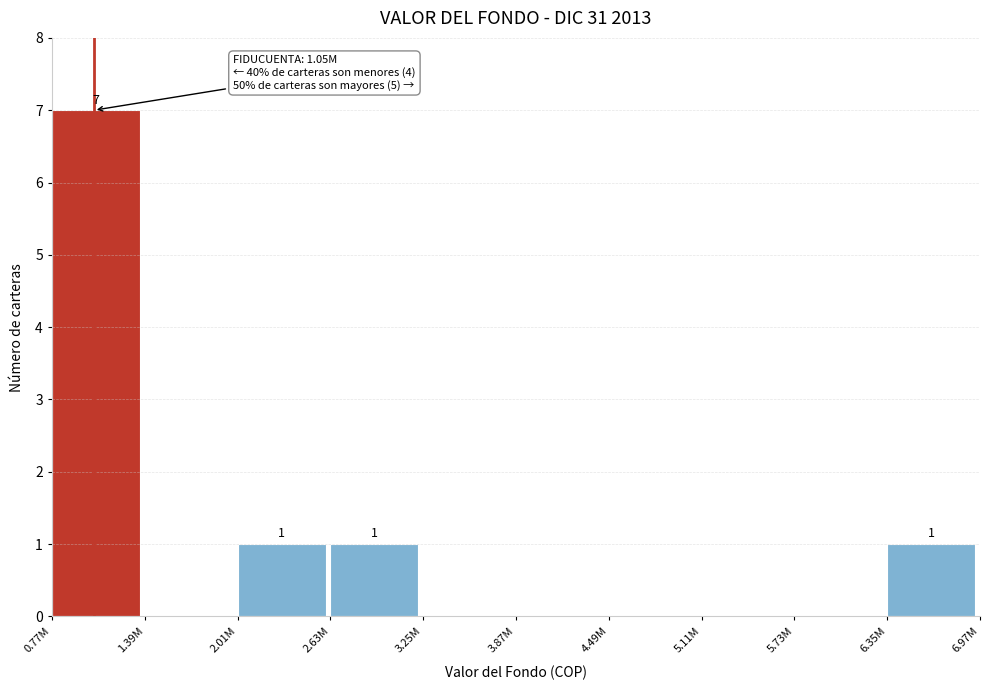

Reading right to left, transcribe all the data shown in this chart.

6.35M=1	5.73M=0	5.11M=0	4.49M=0	3.87M=0	3.25M=0	2.63M=1	2.01M=1	1.39M=0	0.77M=7